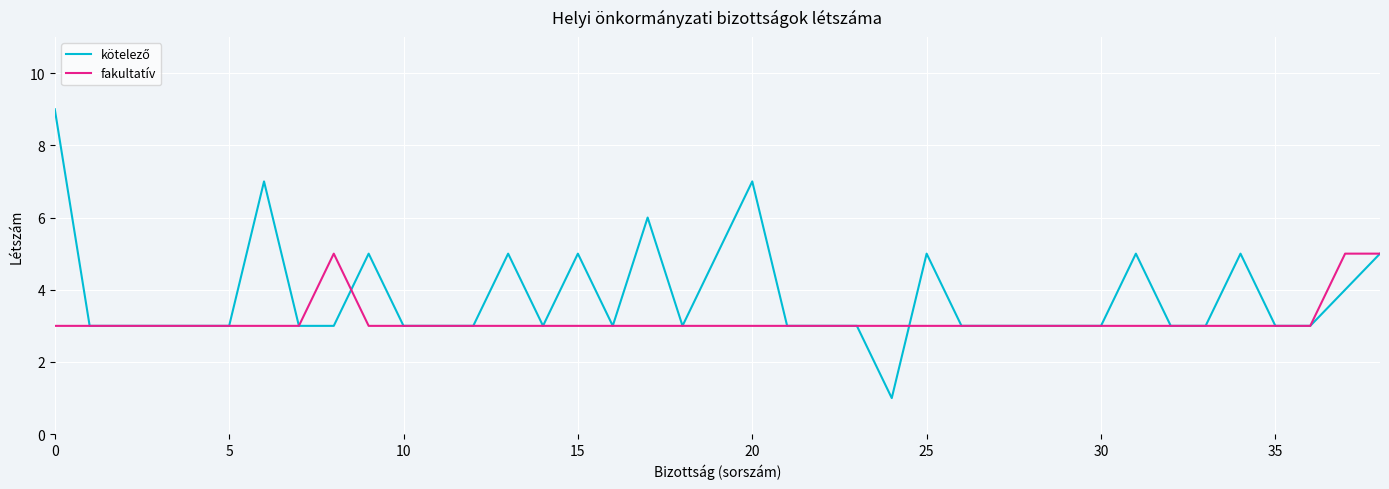

What is the greatest value displayed?

9